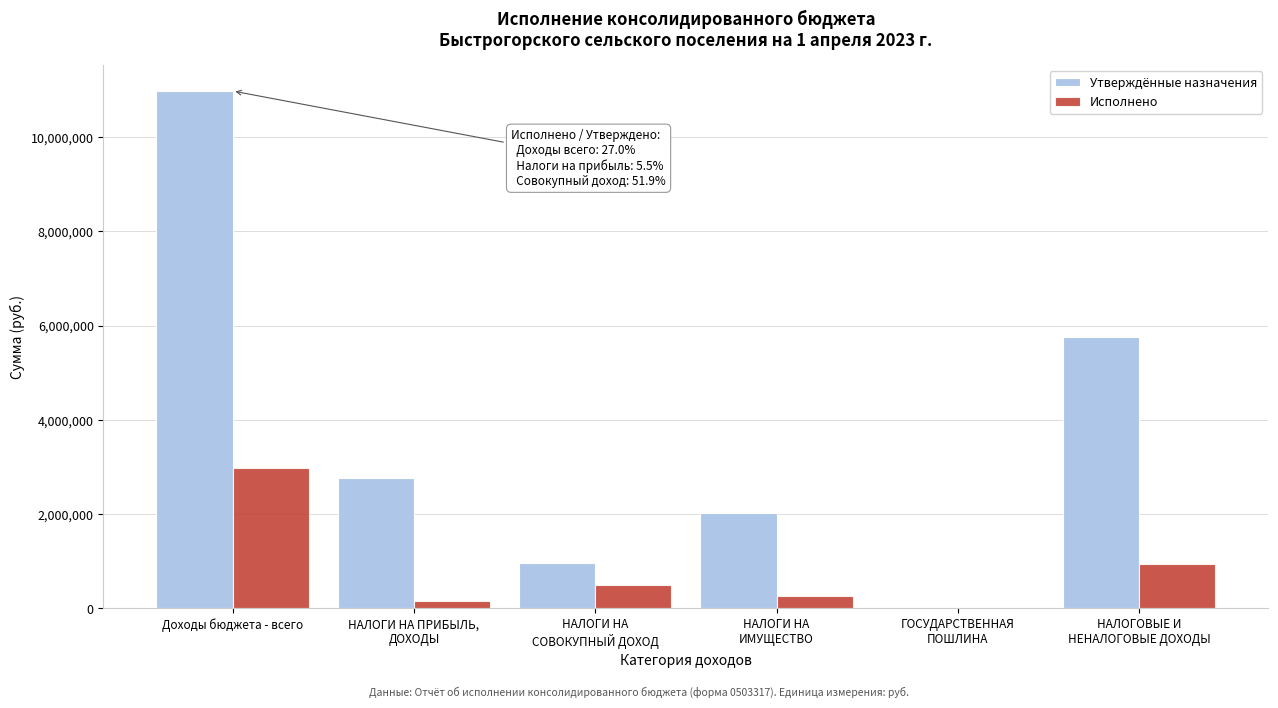

What is the sum of all Исполнено values?

4844742.2